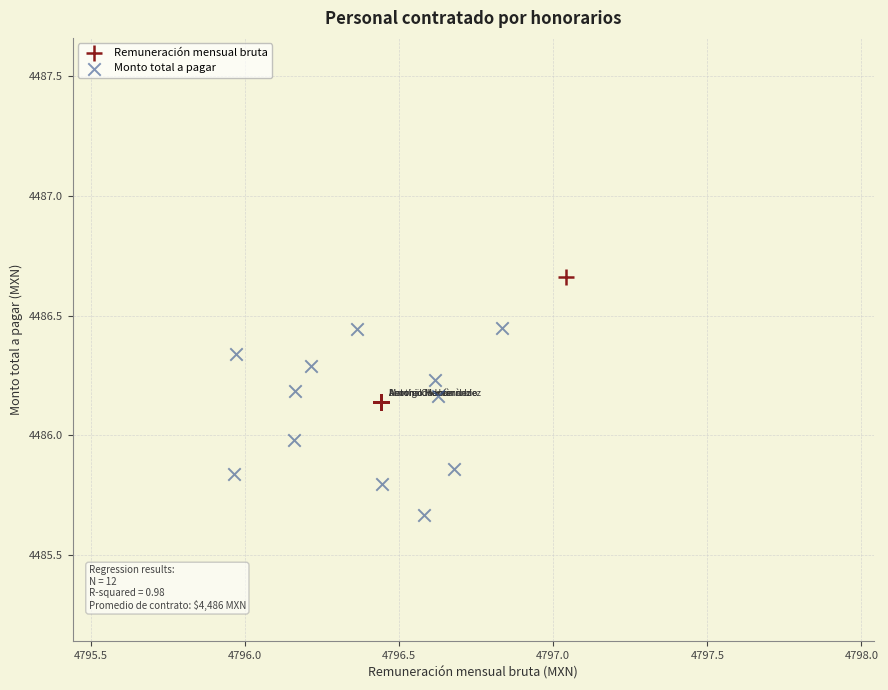

Which series reaches the minimum Y coordinate?

Monto total a pagar